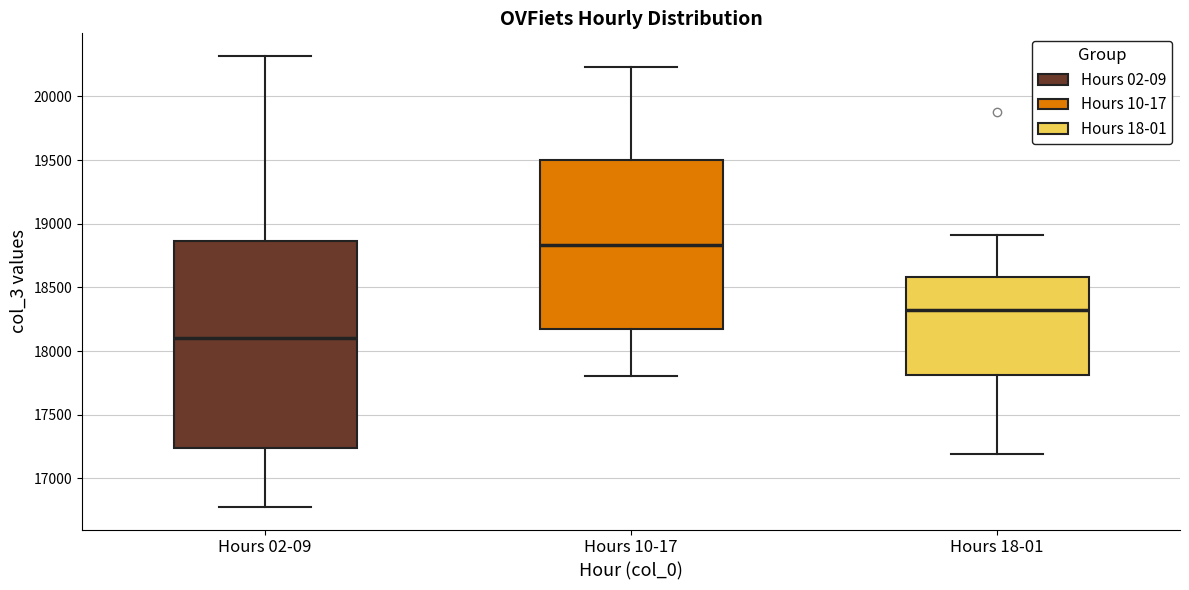

Where is the upper edge of the box for Hours 10-17 on the y-axis? The values are not printed on the chart, so give them approximately, as read against the axis.

19500